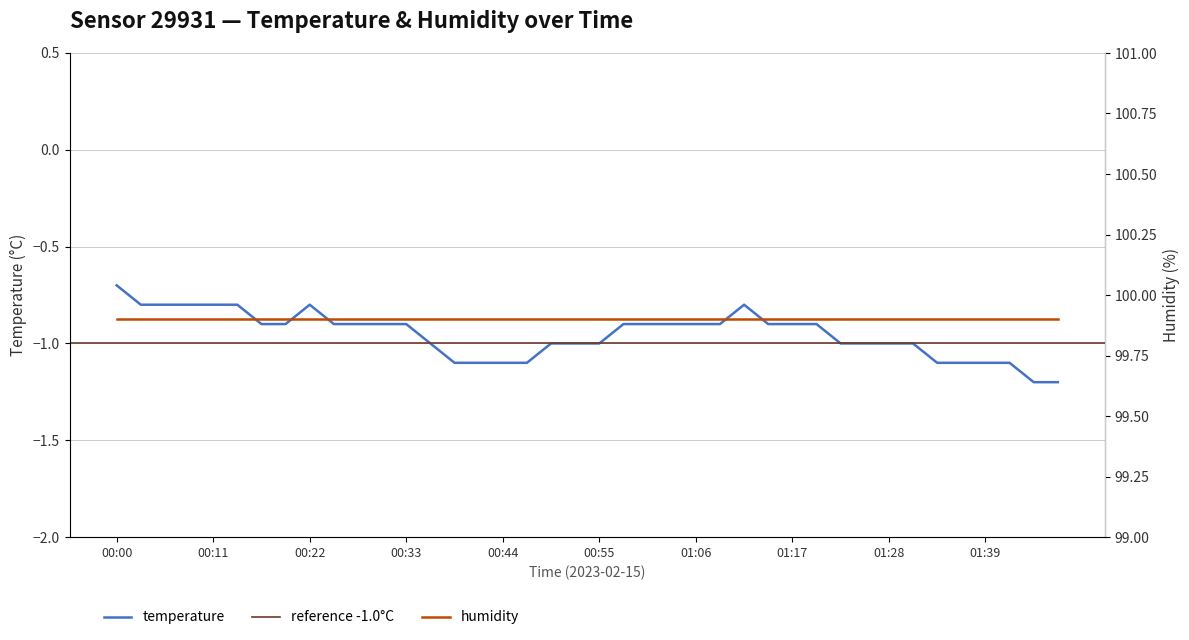

Reading left to right, extract all data points from this chart.

-0.7	-0.8	-0.8	-0.8	-0.8	-0.8	-0.9	-0.9	-0.8	-0.9	-0.9	-0.9	-0.9	-1.0	-1.1	-1.1	-1.1	-1.1	-1.0	-1.0	-1.0	-0.9	-0.9	-0.9	-0.9	-0.9	-0.8	-0.9	-0.9	-0.9	-1.0	-1.0	-1.0	-1.0	-1.1	-1.1	-1.1	-1.1	-1.2	-1.2